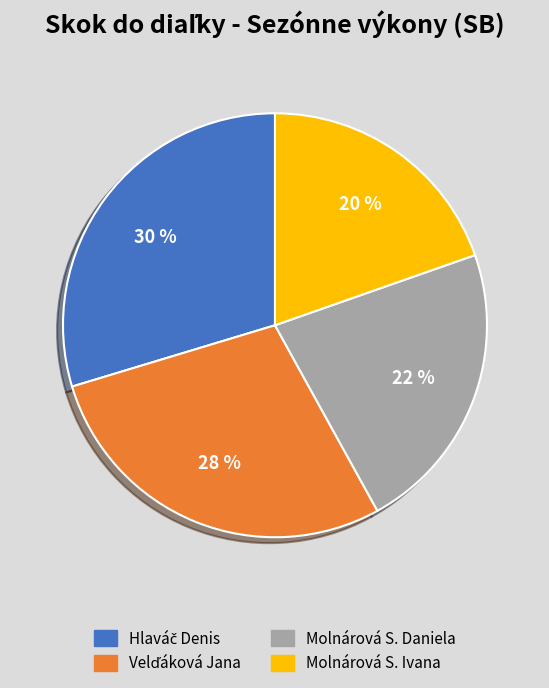

To the nearest percent, what is the difference between the largest and smallest slice percentages?

10%